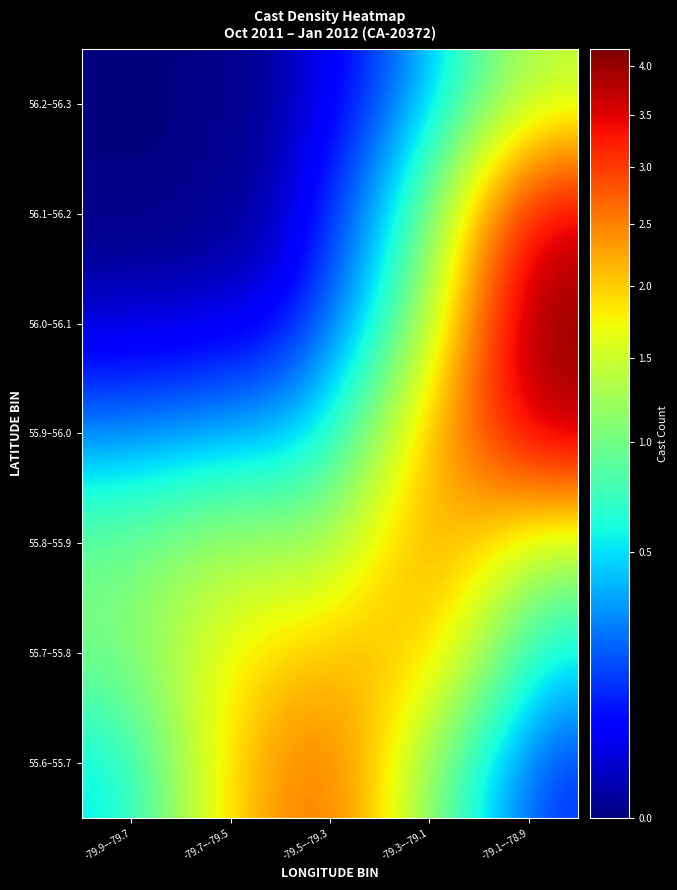

Reading left to right, extract all data points from this chart.

55.6–55.7: -79.9–-79.7=0.5	-79.7–-79.5=2.0	-79.5–-79.3=2.8	-79.3–-79.1=1.0	-79.1–-78.9=0.1
55.7–55.8: -79.9–-79.7=1.0	-79.7–-79.5=1.8	-79.5–-79.3=2.1	-79.3–-79.1=2.1	-79.1–-78.9=0.5
55.8–55.9: -79.9–-79.7=1.0	-79.7–-79.5=1.3	-79.5–-79.3=1.1	-79.3–-79.1=2.5	-79.1–-78.9=1.3
55.9–56.0: -79.9–-79.7=0.2	-79.7–-79.5=0.3	-79.5–-79.3=0.4	-79.3–-79.1=2.0	-79.1–-78.9=3.8
56.0–56.1: -79.9–-79.7=0.0	-79.7–-79.5=0.0	-79.5–-79.3=0.1	-79.3–-79.1=1.1	-79.1–-78.9=4.2
56.1–56.2: -79.9–-79.7=0.0	-79.7–-79.5=0.0	-79.5–-79.3=0.0	-79.3–-79.1=0.7	-79.1–-78.9=3.6
56.2–56.3: -79.9–-79.7=0.0	-79.7–-79.5=0.0	-79.5–-79.3=0.0	-79.3–-79.1=0.3	-79.1–-78.9=1.4